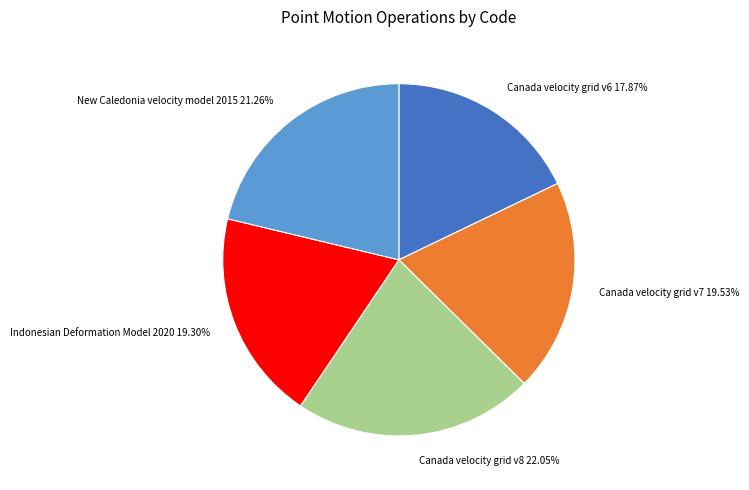

Which category has the smallest portion of the pie?

Canada velocity grid v6